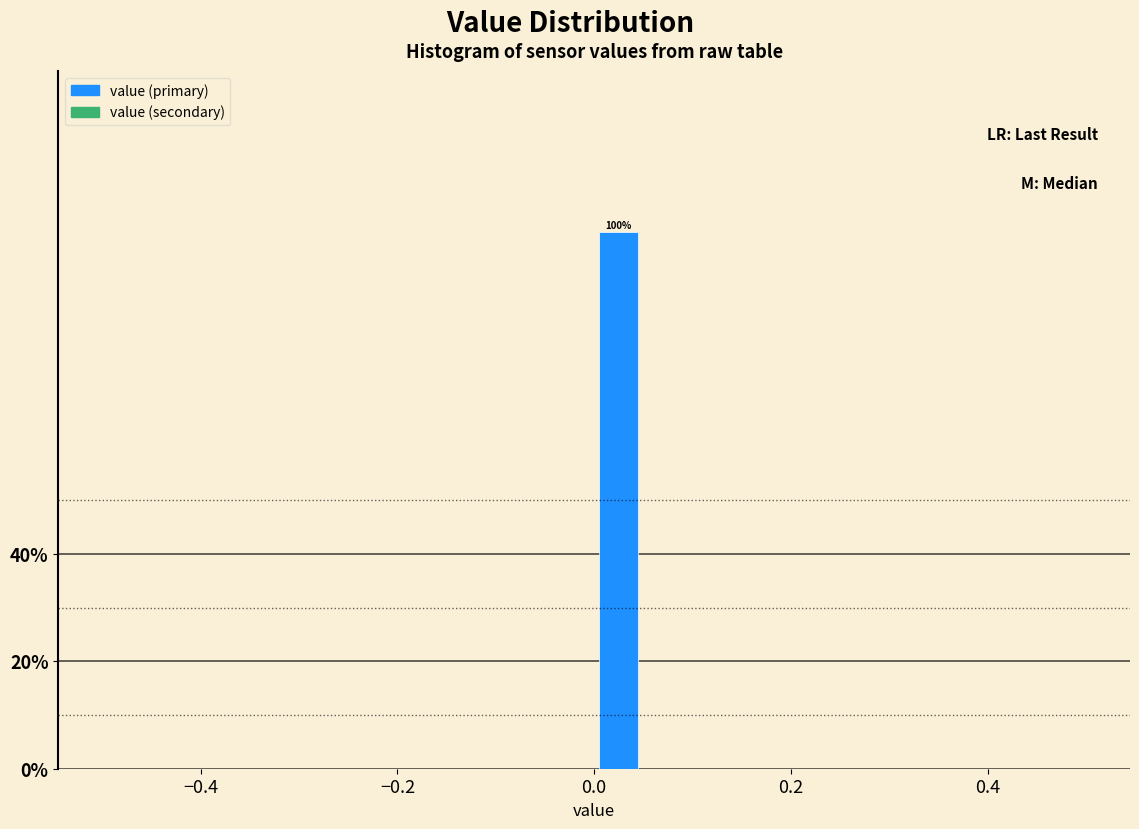

Around what value on the x-axis is the tallest bar? Give the approximate position of its centre, as read against the axis.

0.02